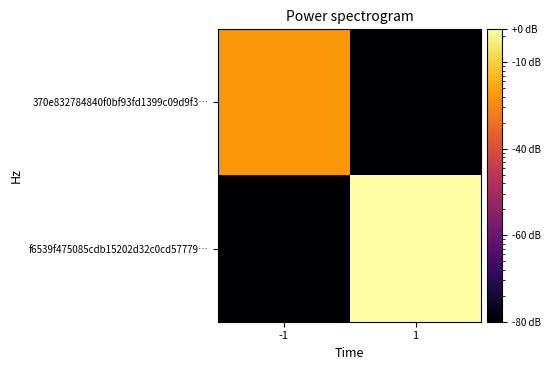

Rank the series by their maximum value, from highest to lowest.

f6539f475085cdb15202d32c0cd57779…, 370e832784840f0bf93fd1399c09d9f3…